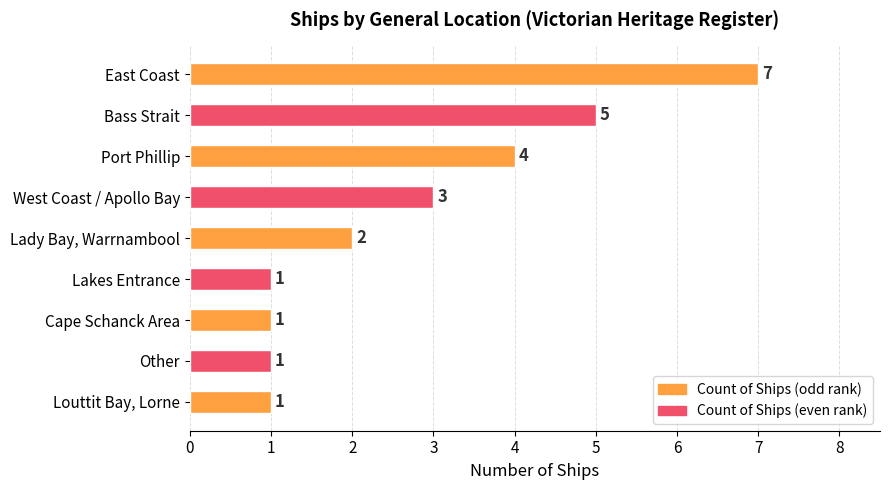

Is it true that the value at Louttit Bay, Lorne is 1?

True